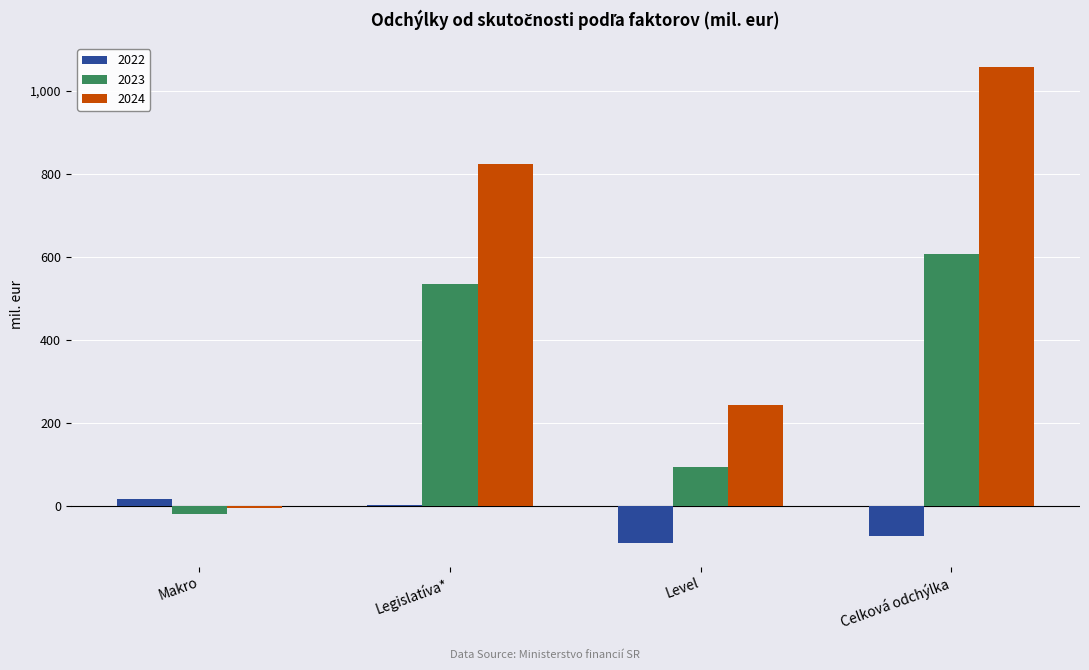

What is the difference between the 2022 values at Makro and Celková odchýlka?

88.7